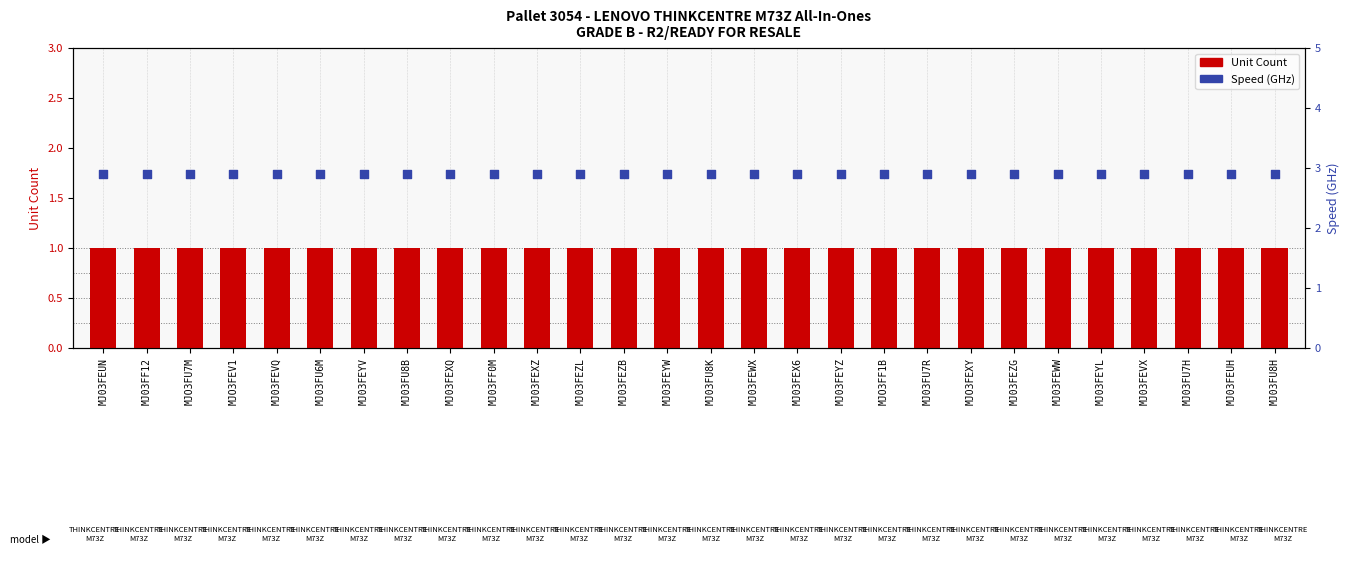

At how many categories does at least one series exceed 2?

28